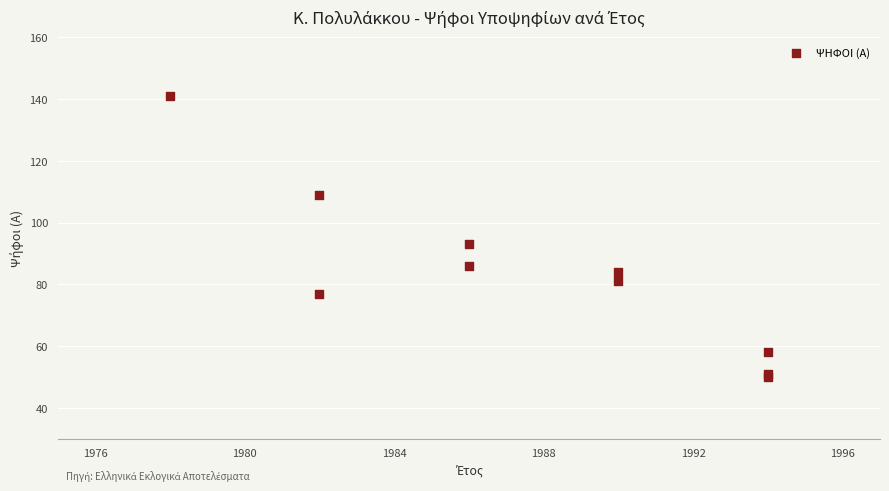

What Y value in the scatter plot is closest to 95?

93